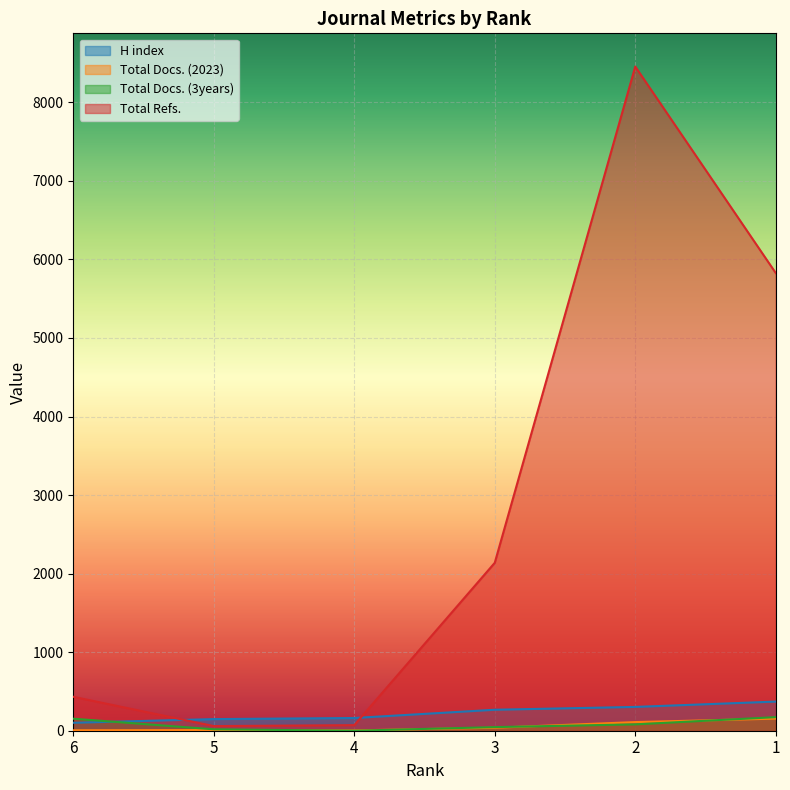

True or false: Total Docs. (2023) and H index intersect in this chart.

False